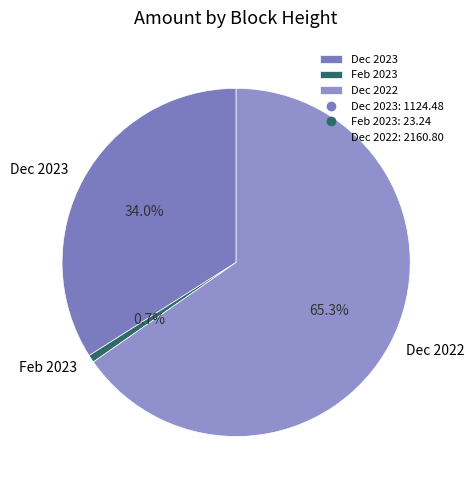

Which category has the biggest portion of the pie?

Dec 2022